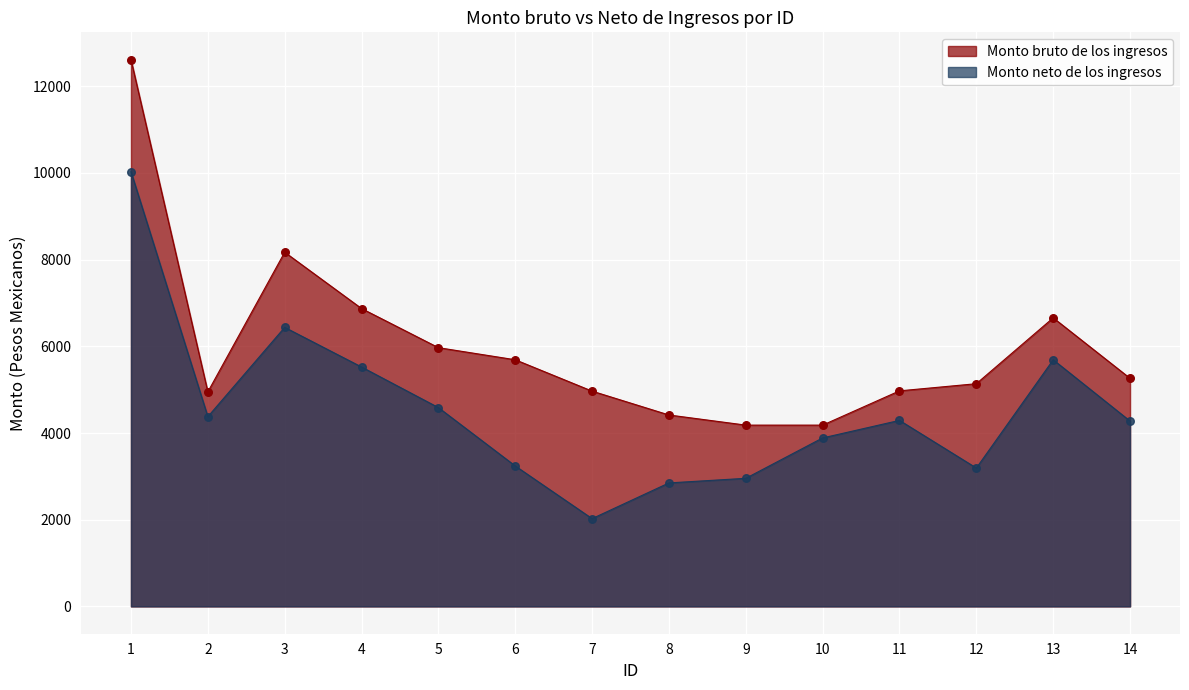

At which category is the sum across all series the highest?

1